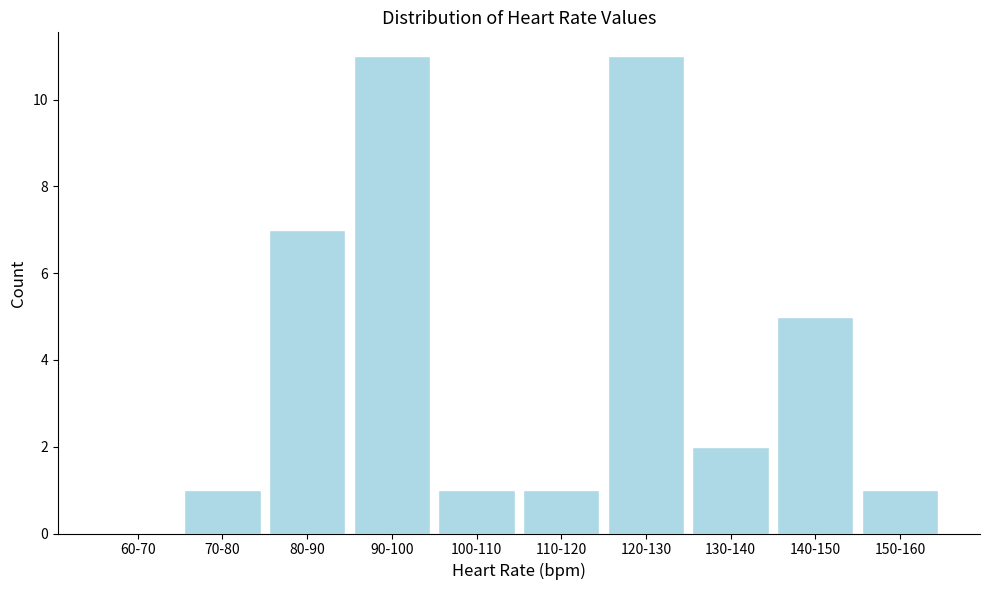

Reading left to right, extract all data points from this chart.

60-70=0	70-80=1	80-90=7	90-100=11	100-110=1	110-120=1	120-130=11	130-140=2	140-150=5	150-160=1